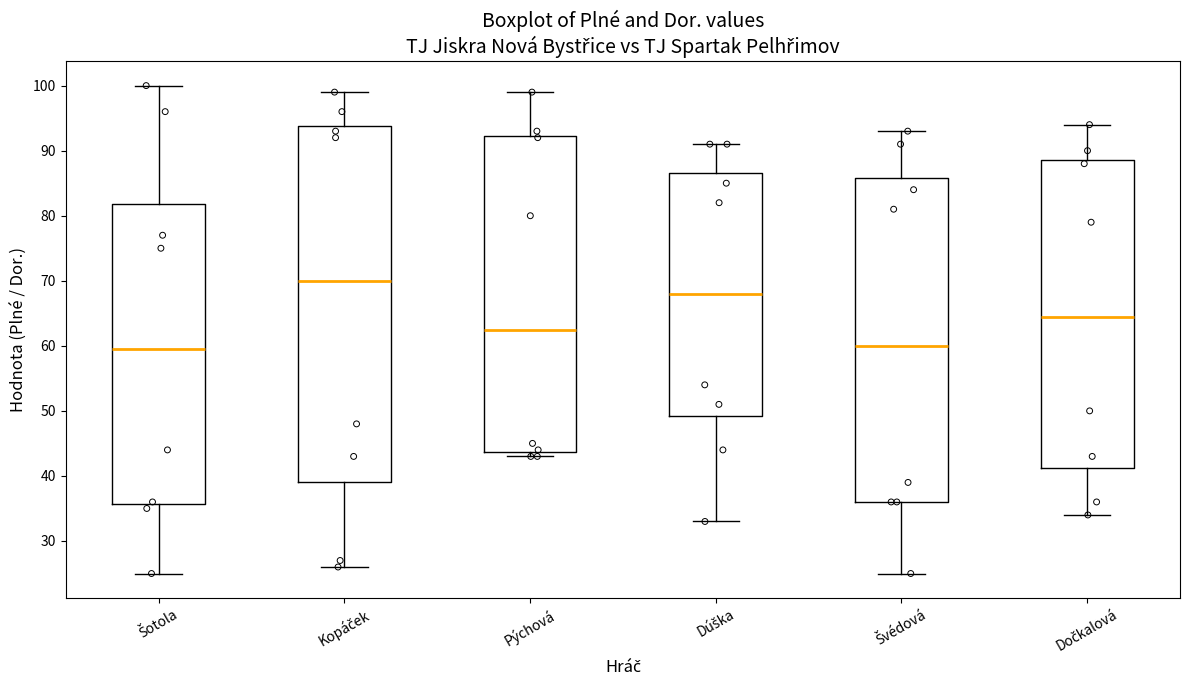

Comparing the boxes themselves (not the whiskers), which one is the tallest?

Kopáček